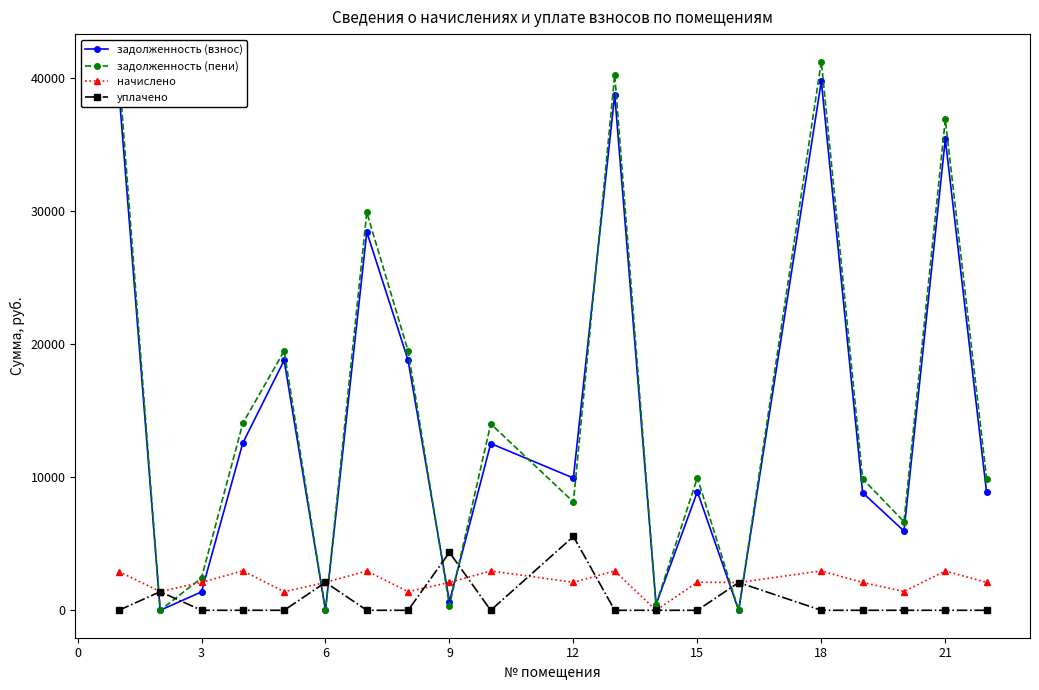

True or false: уплачено has more than 2 points higher than both neighbors.

True